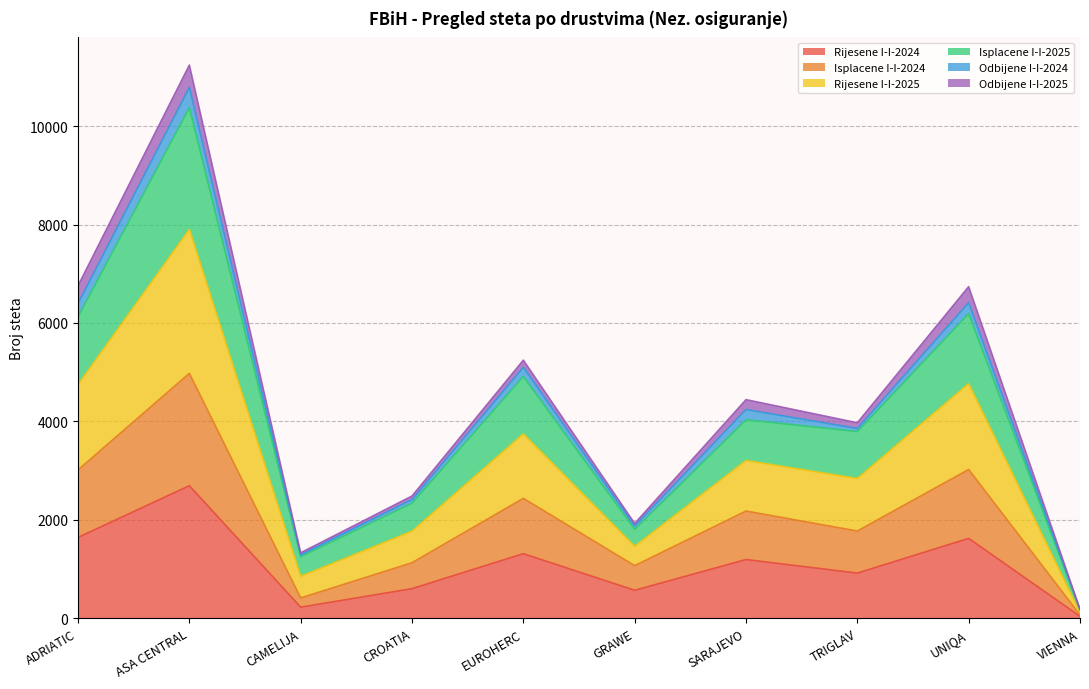

How many lines are shown in the chart?

6